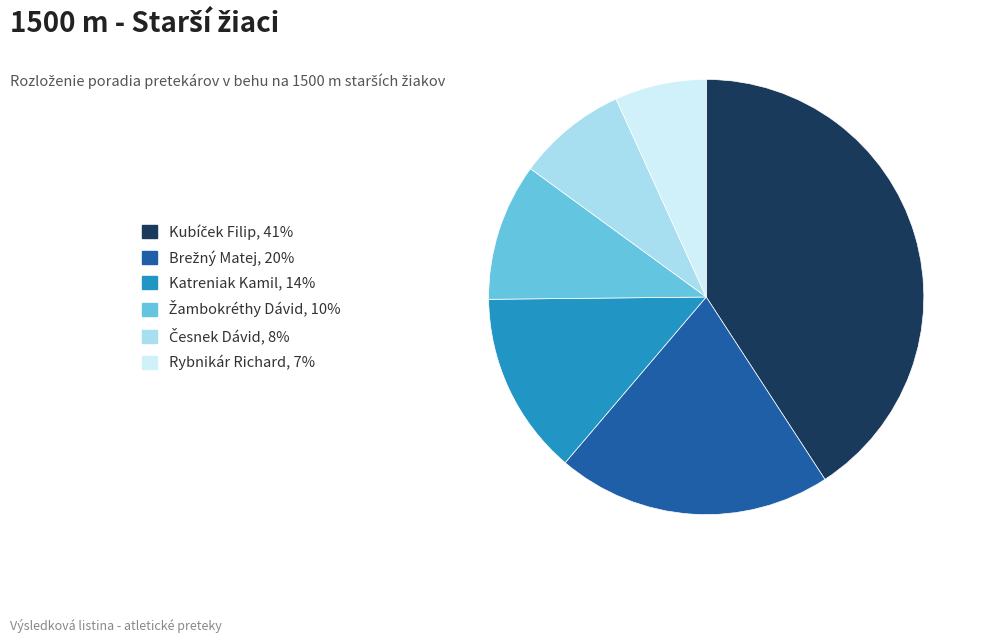

What is the smallest slice in the pie chart?

Rybnikár Richard